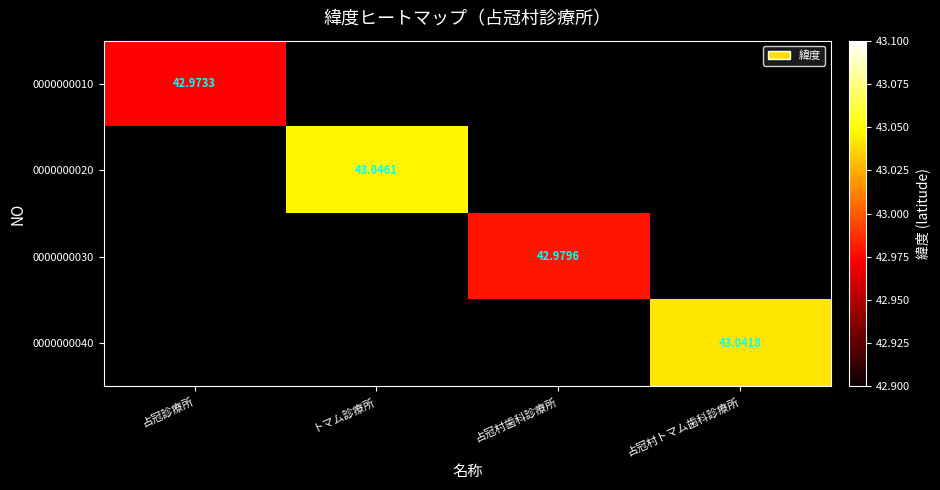

How many categories are shown in the chart?

4